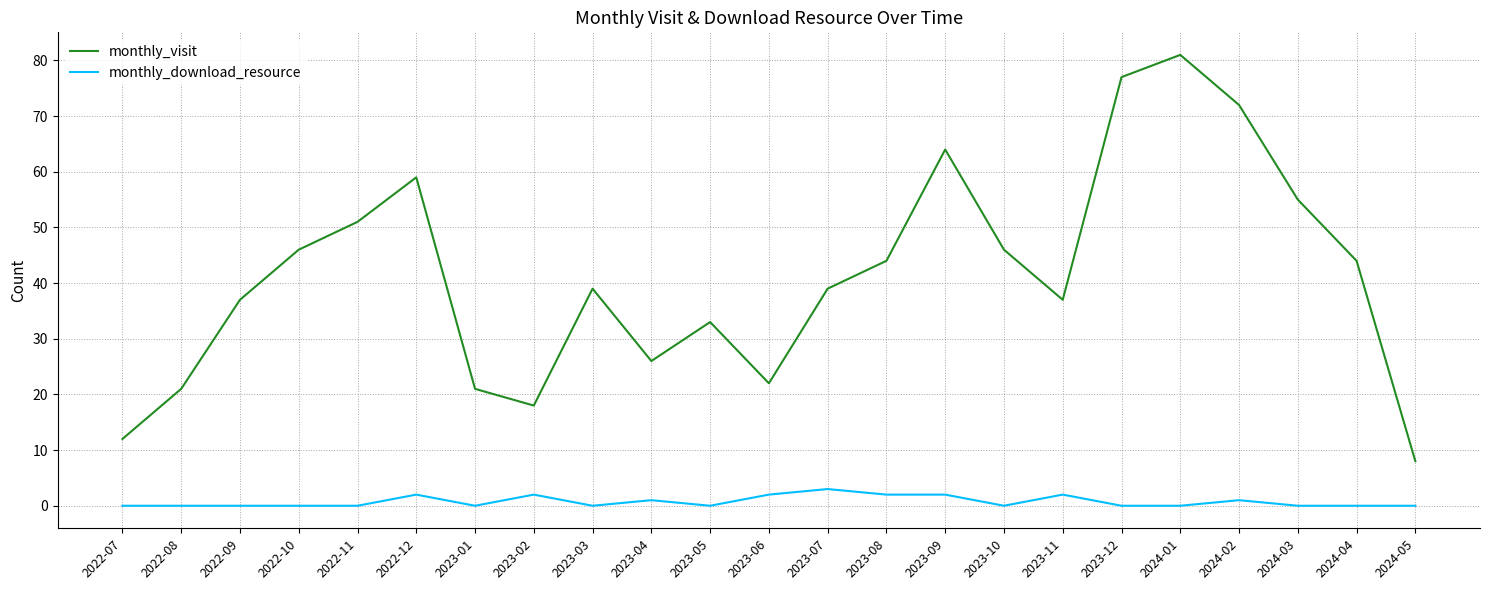

At which category is the sum across all series the highest?

2024-01